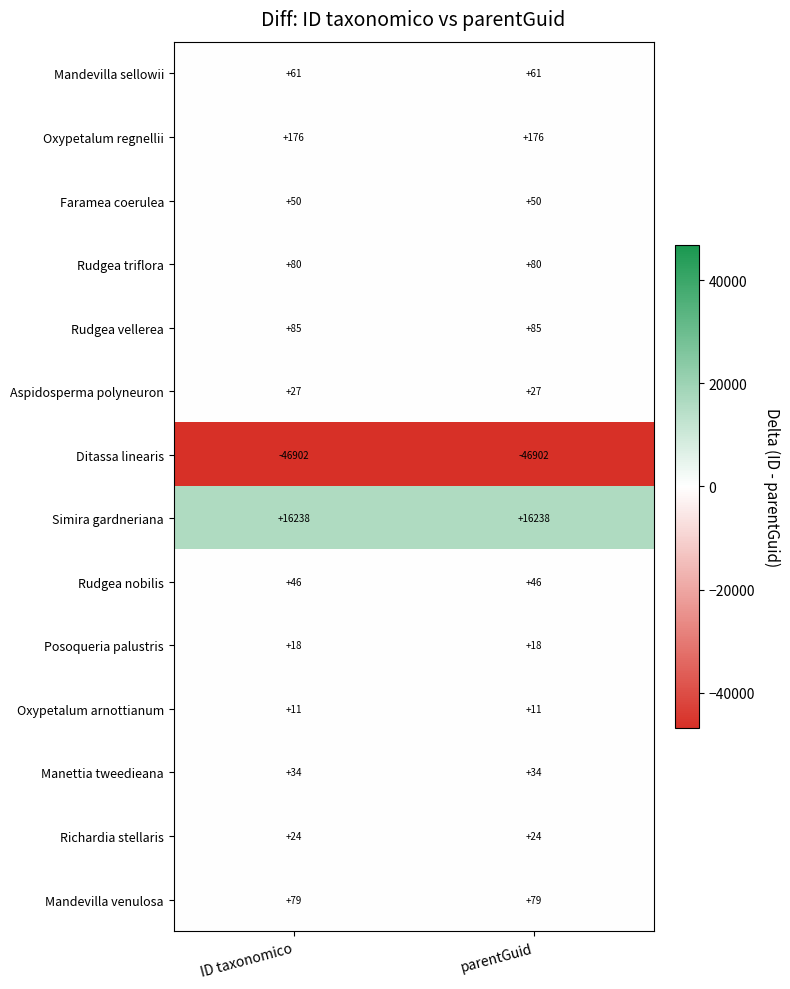

Count the number of data series in this chart.

14